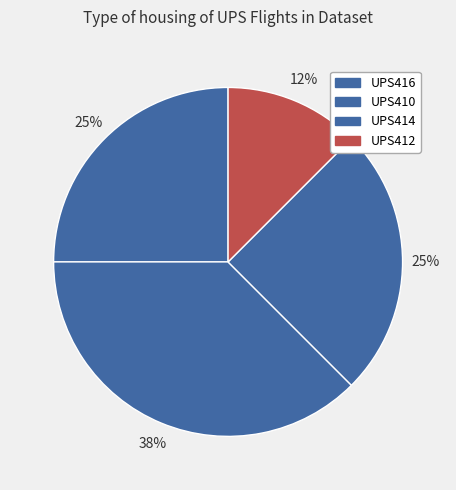

To the nearest percent, what portion does UPS414 represent?

25%